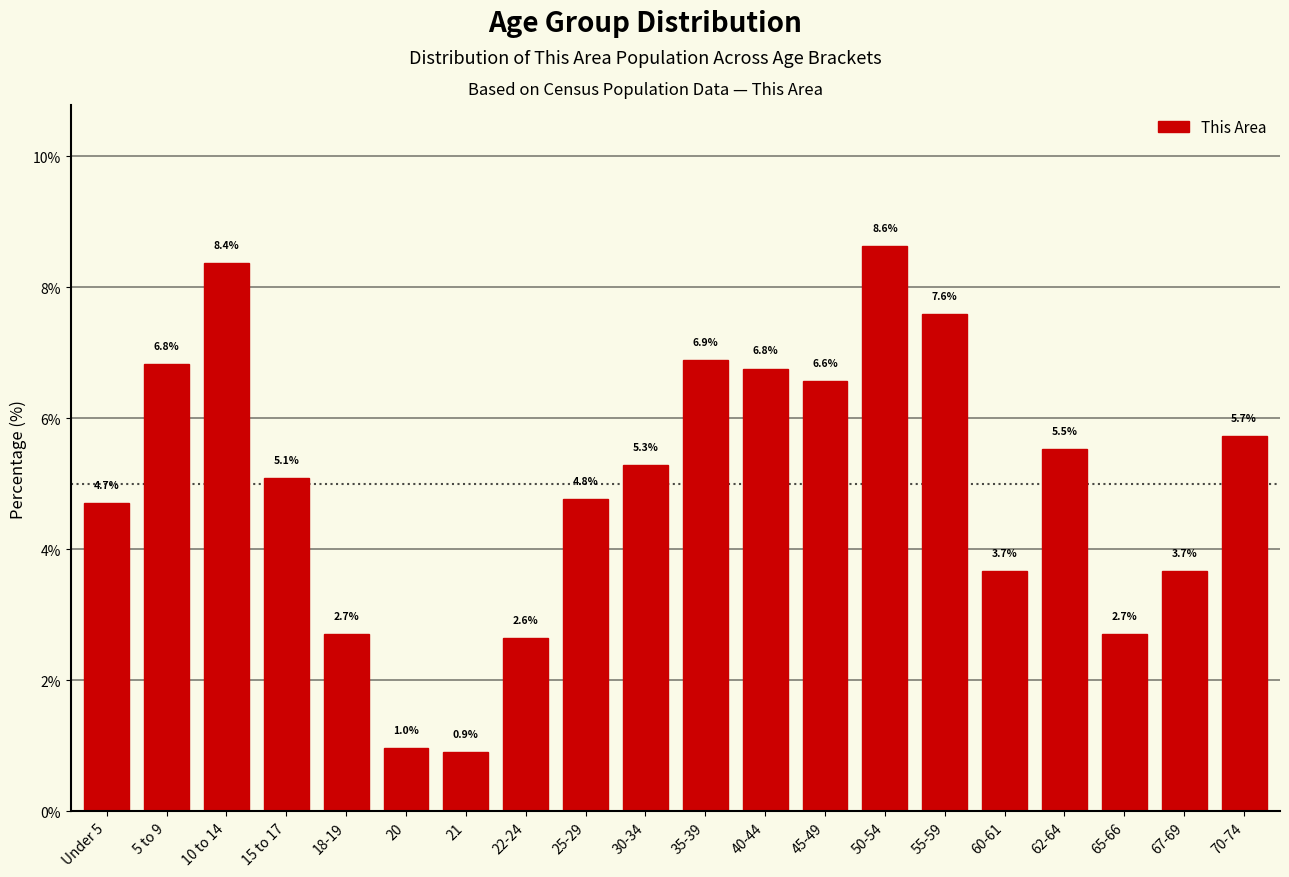

Reading left to right, transcribe all the data shown in this chart.

4.7	6.8	8.4	5.1	2.7	1.0	0.9	2.6	4.8	5.3	6.9	6.8	6.6	8.6	7.6	3.7	5.5	2.7	3.7	5.7